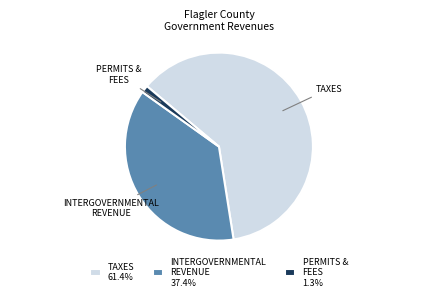

Combined, do TAXES 61.4% and PERMITS & FEES 1.3% account for over 50%?

Yes